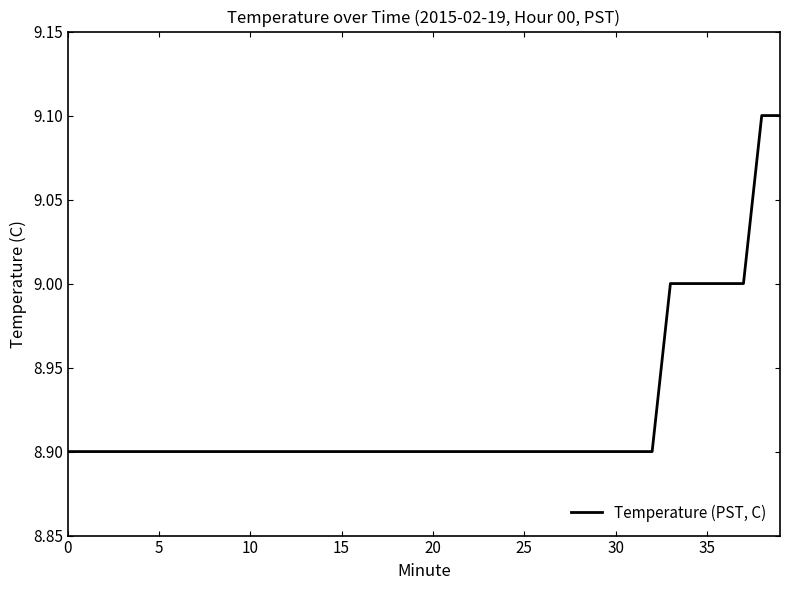

What is the smallest value displayed?

8.9